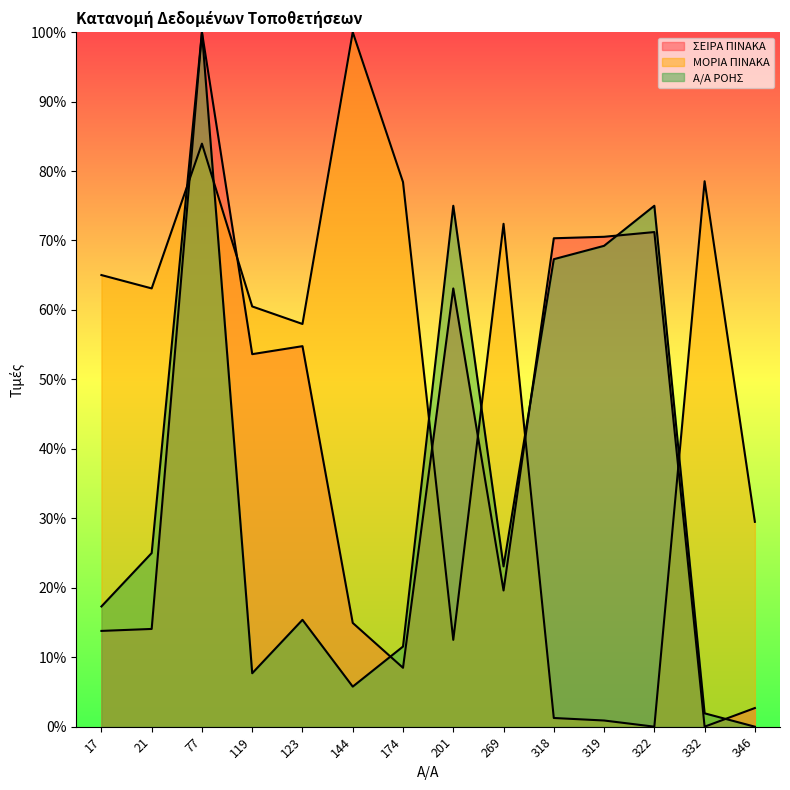

How many interior local peaks does the Α/Α ΡΟΗΣ series have?

4